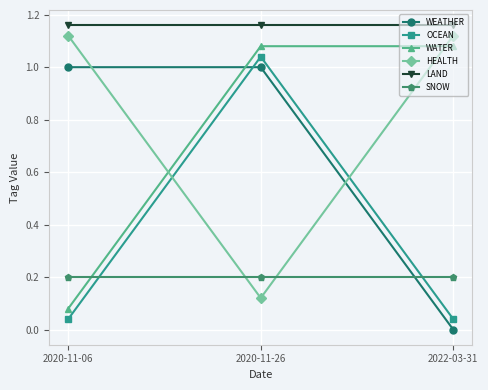

Where is HEALTH nearest to the value 0?

2020-11-26